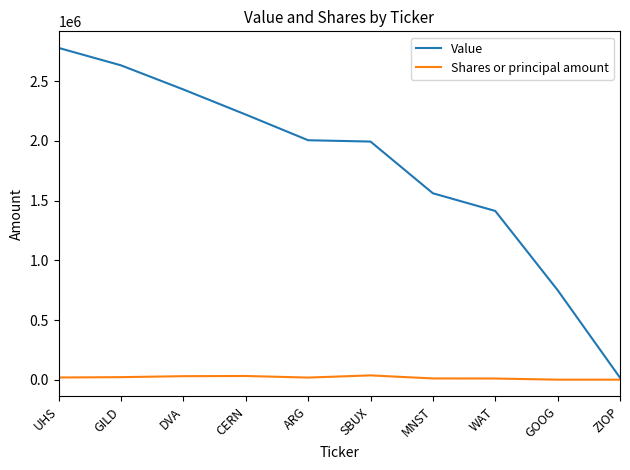

What is the maximum value shown in the chart?

2779000